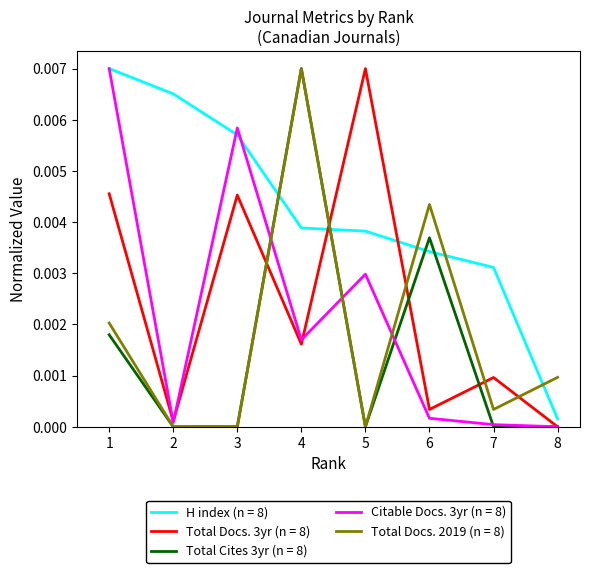

Which series changed the most between 2 and 6?

Total Docs. 2019 (n = 8)